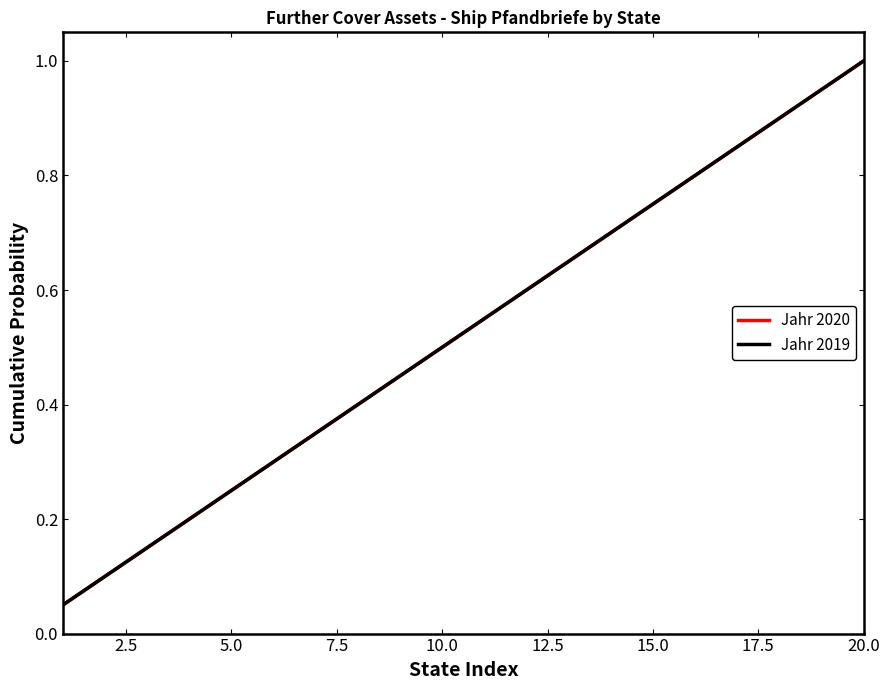

Is this an area chart (filled region under the line)?

No